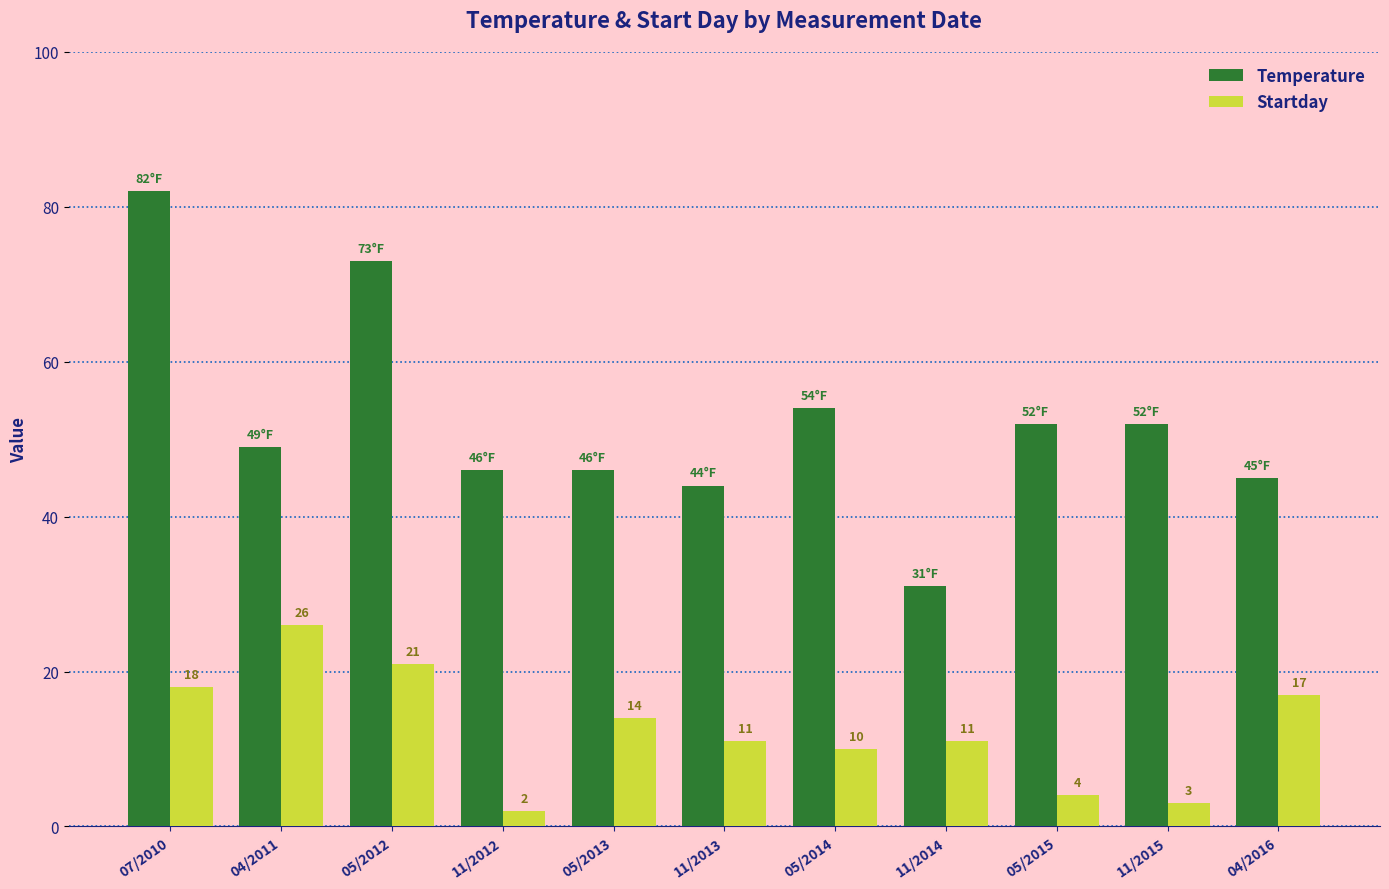

How many bars are there in total?

22